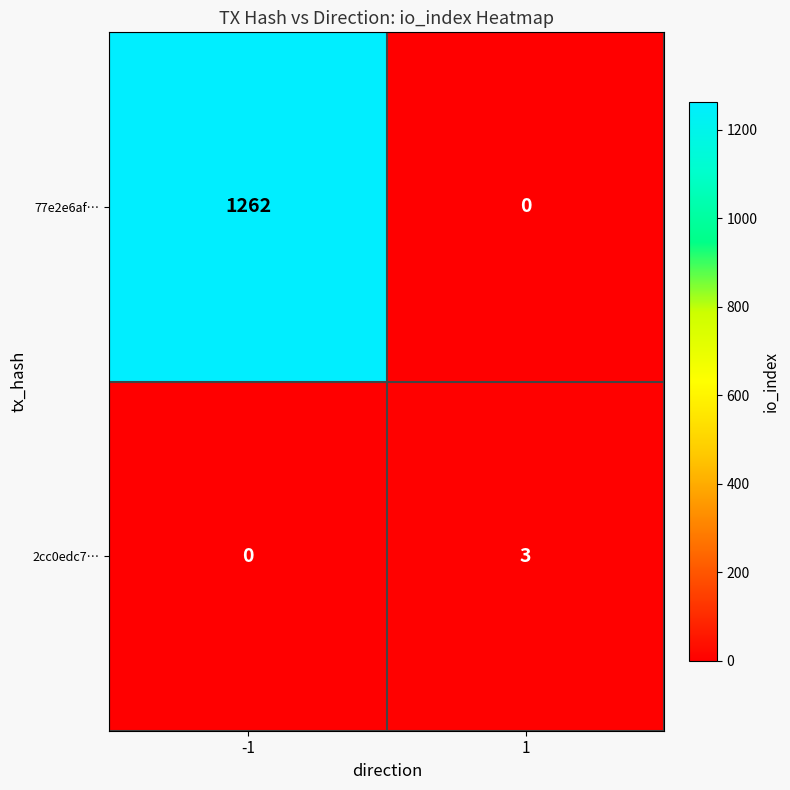

Which series has the largest range (max minus min)?

77e2e6af…